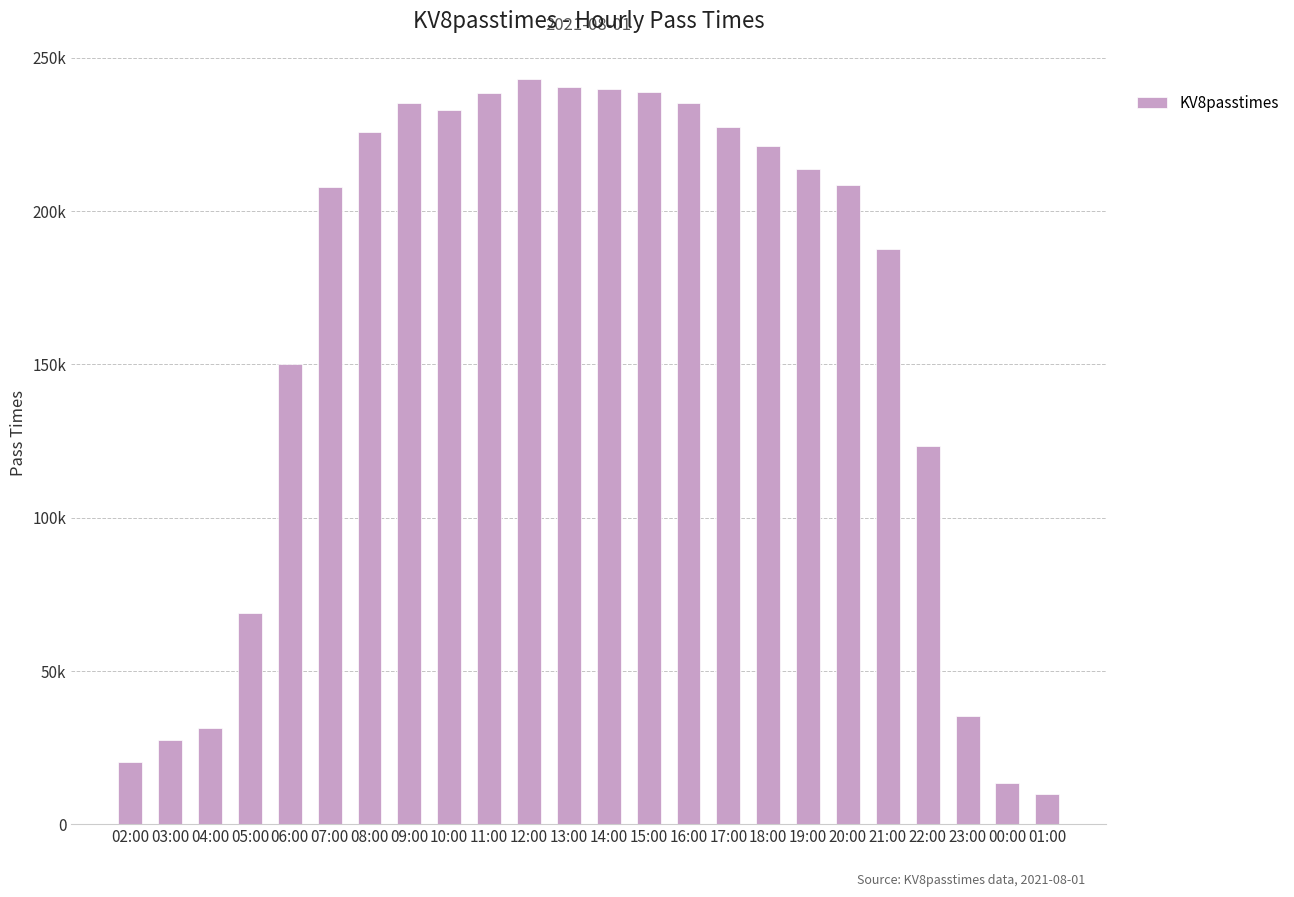

Are the bars horizontal?

No